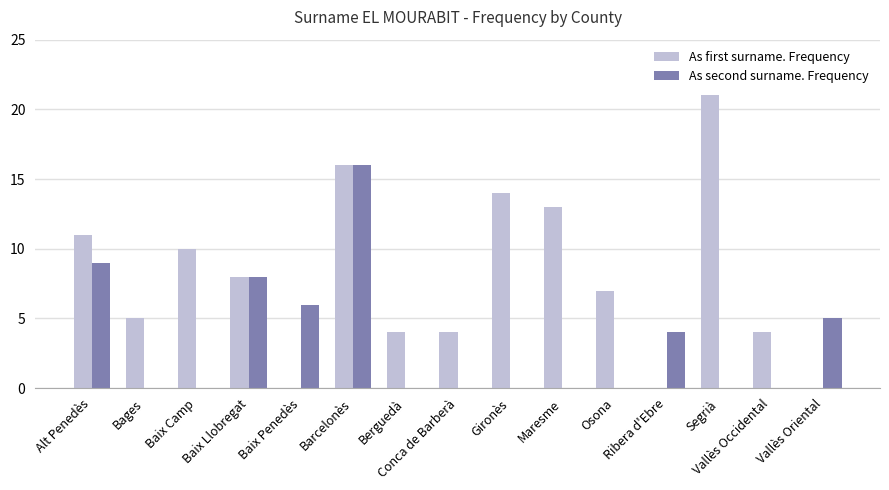

What is the greatest value displayed?

21